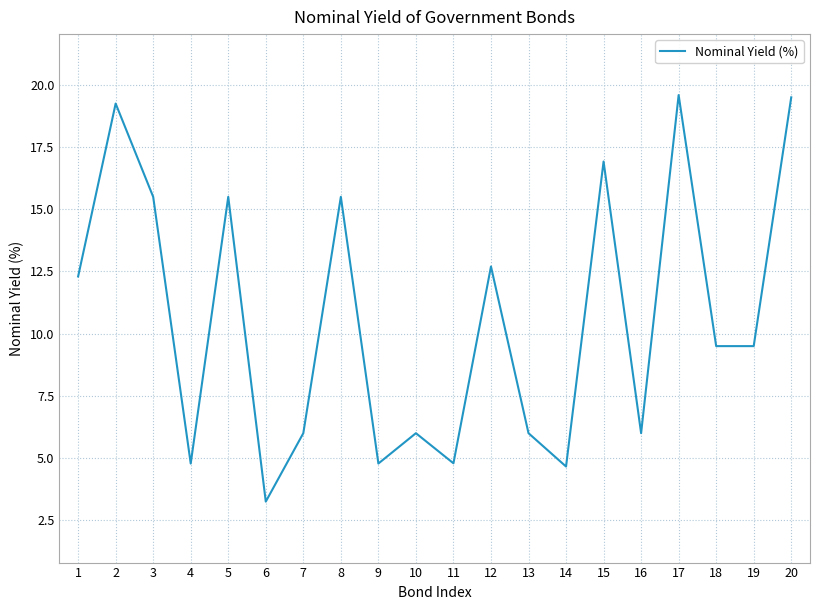

At which category does the chart reach its minimum across all series?

6